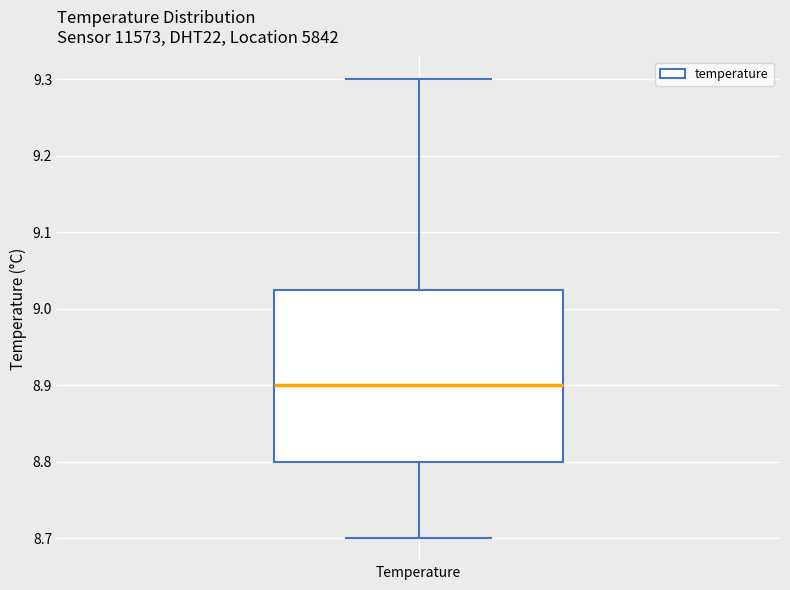

Read this box plot against the y-axis: the position of the median line, the range covered by the box, and the ends of both whiskers. The values are not printed on the chart, so give them approximately, as read against the axis.

median 8.90, box 8.80 to 9.03, whiskers 8.70 to 9.30